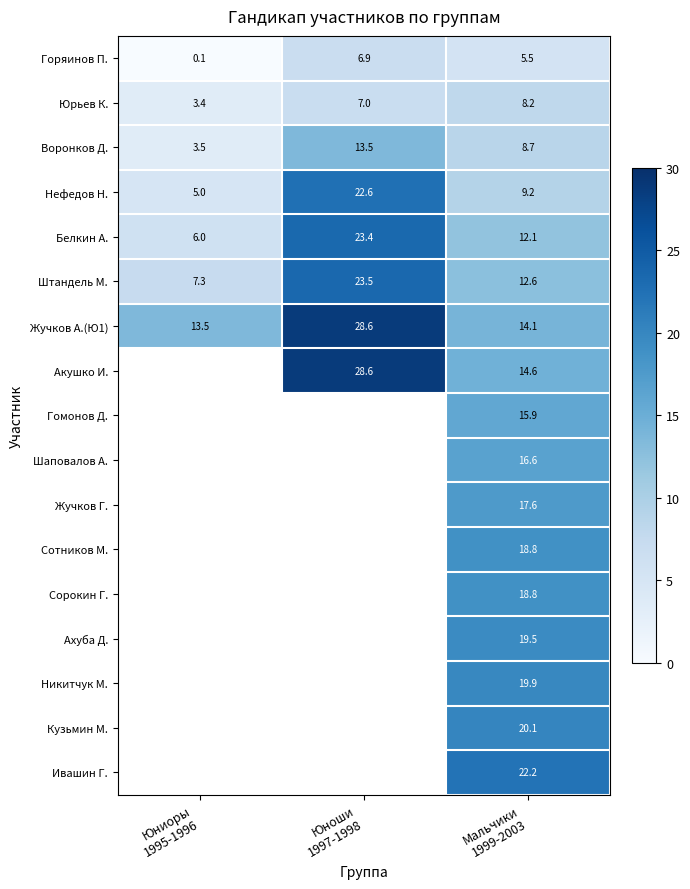

What is the average value of the Горяинов П. series?

4.2